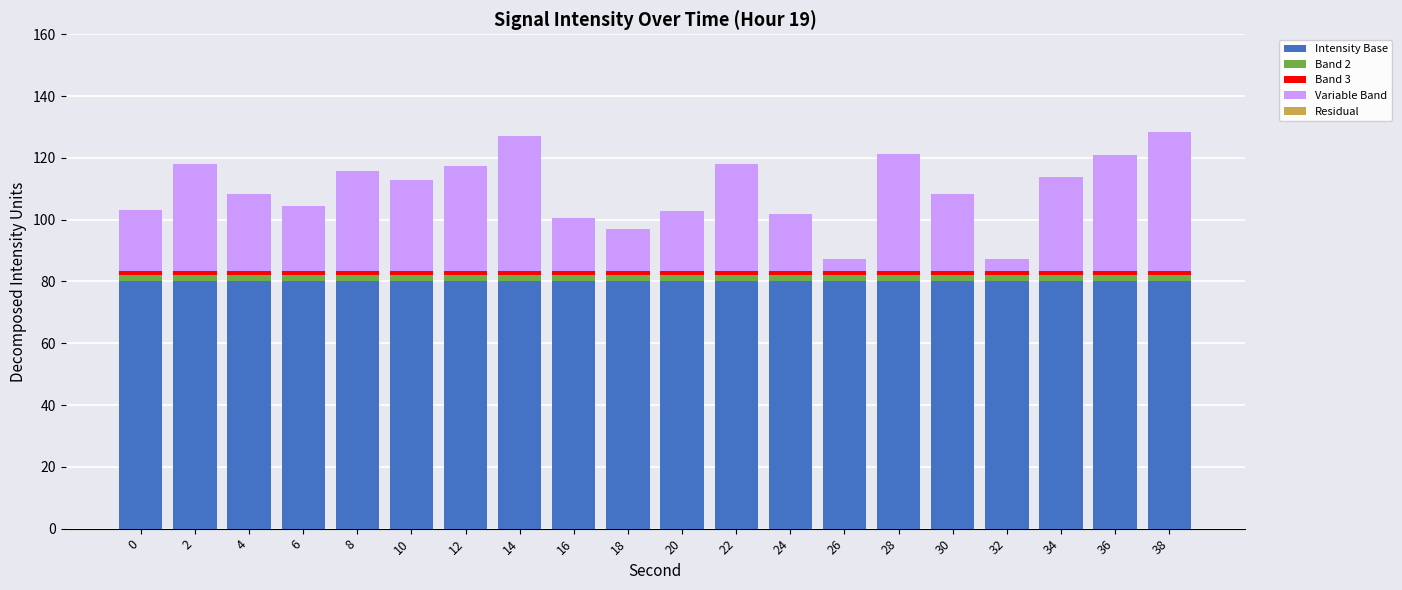

What is the lowest value of the Intensity Base series?

80.0